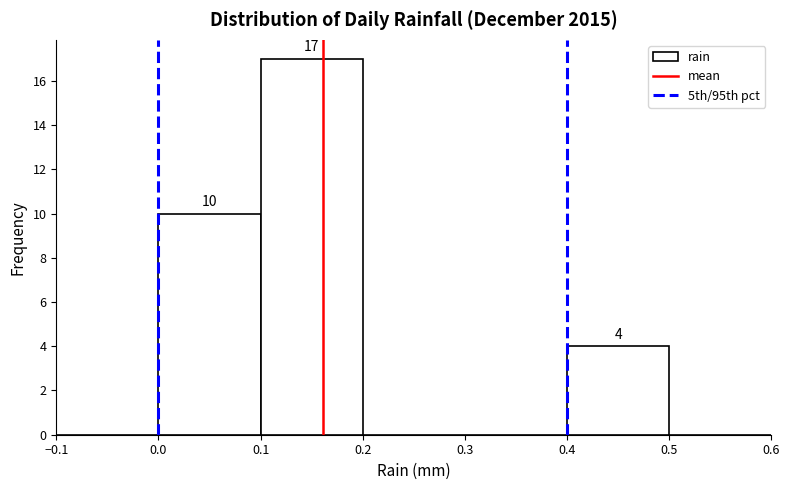

Which range on the x-axis has the tallest bar?

0.1 to 0.2